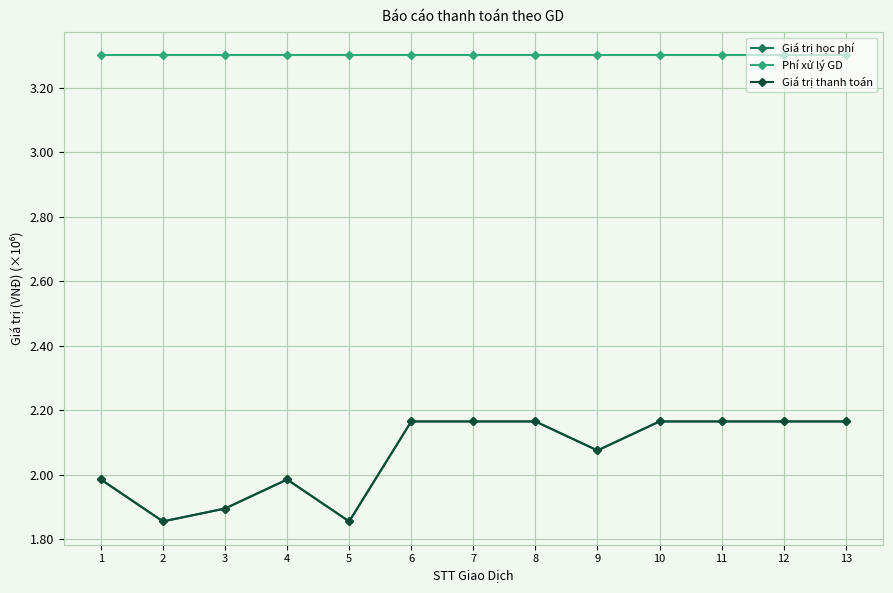

Does the chart have visible grid lines?

Yes